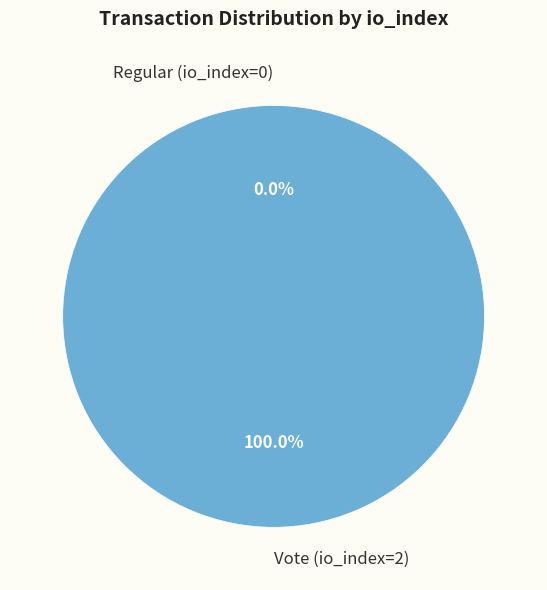

What is the total percentage of Regular (io_index=0) and Vote (io_index=2)?

100.0%